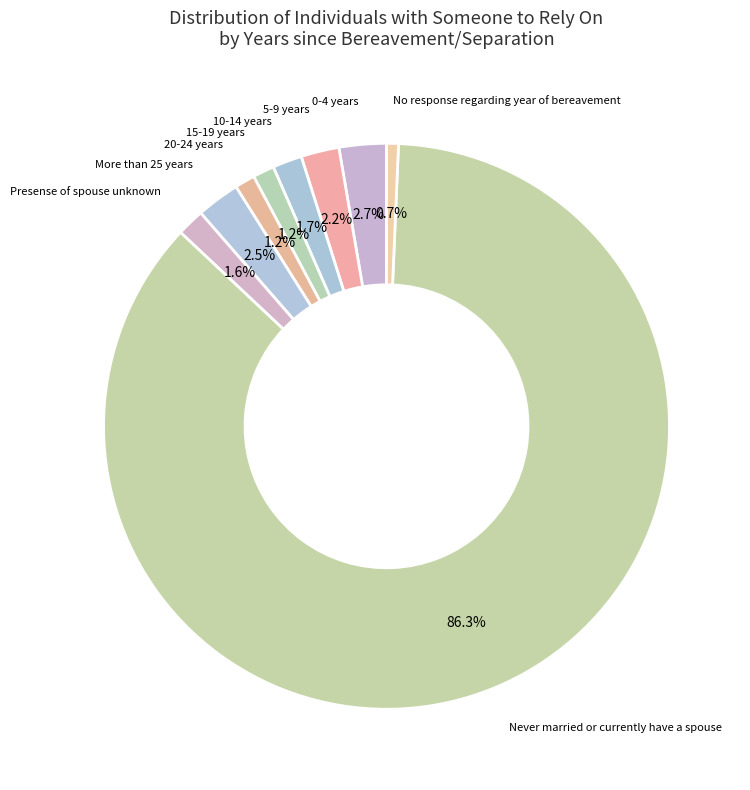

How many slices are in this pie chart?

9